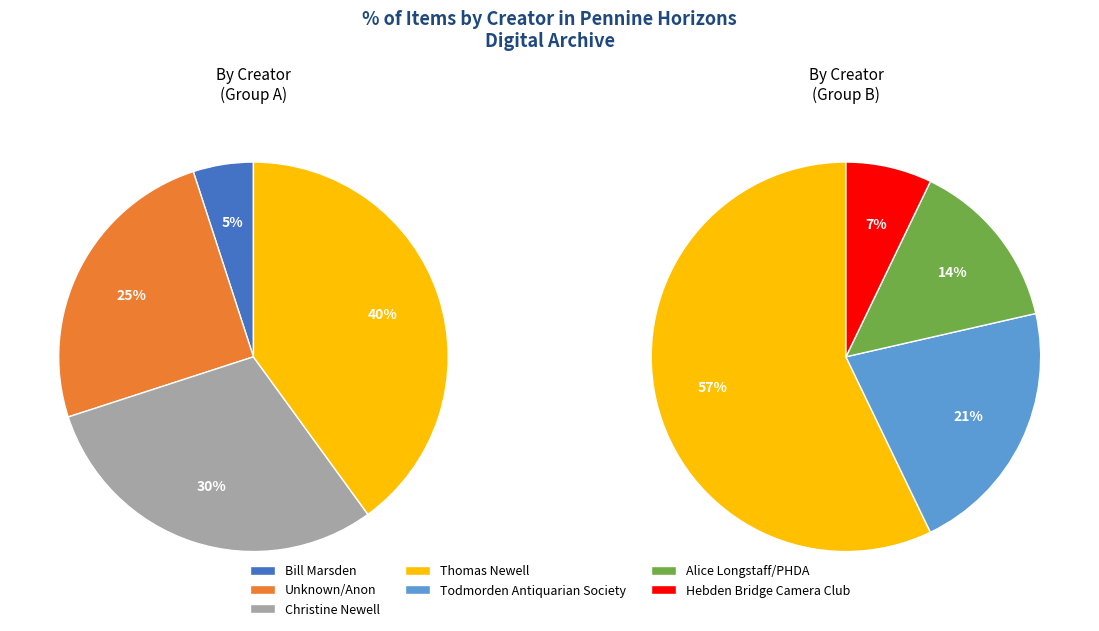

Combined, do Christine Newell and Bill Marsden account for over 50%?

No